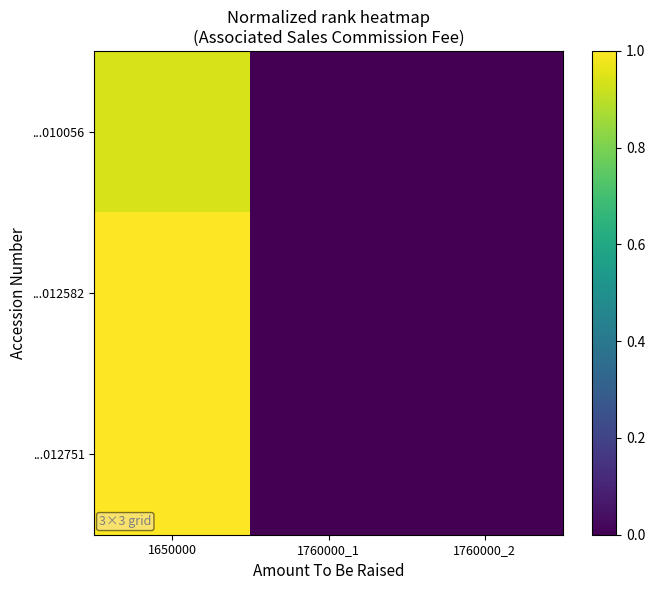

Which category has the highest value across all series?

1650000